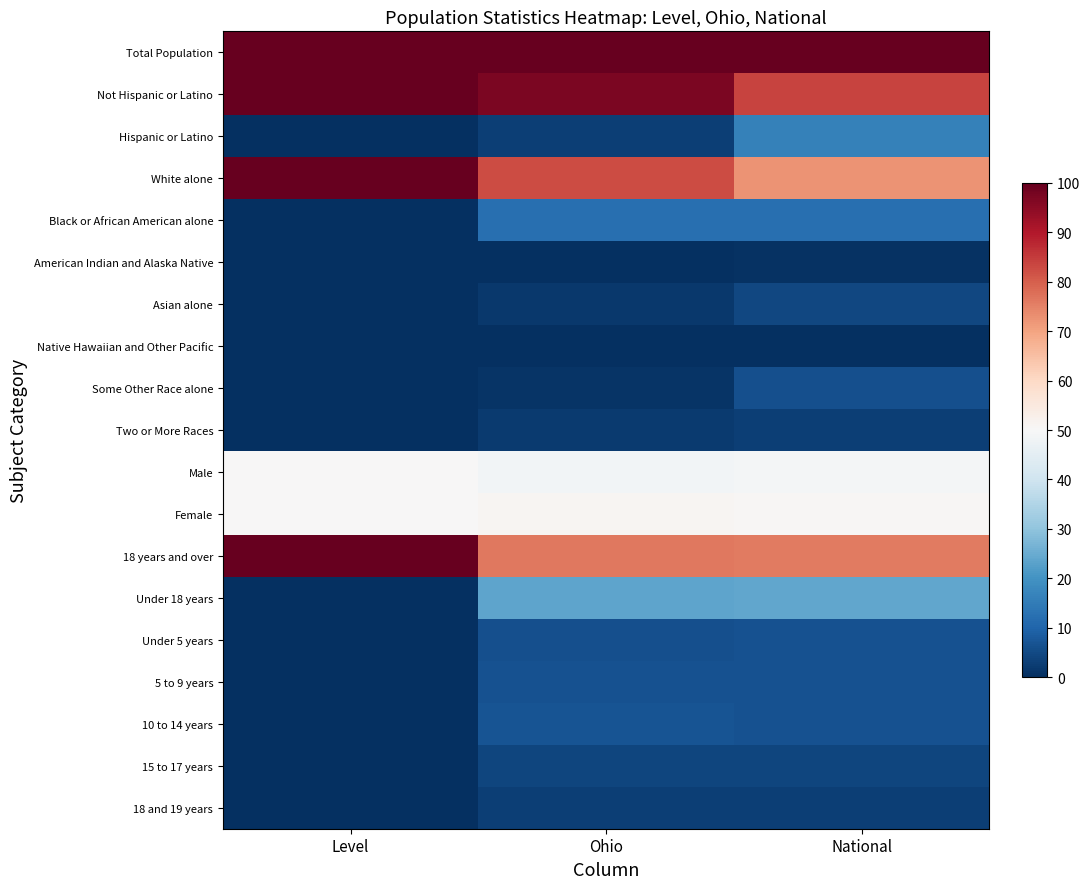

Which series changed the most between Level and National?

White alone